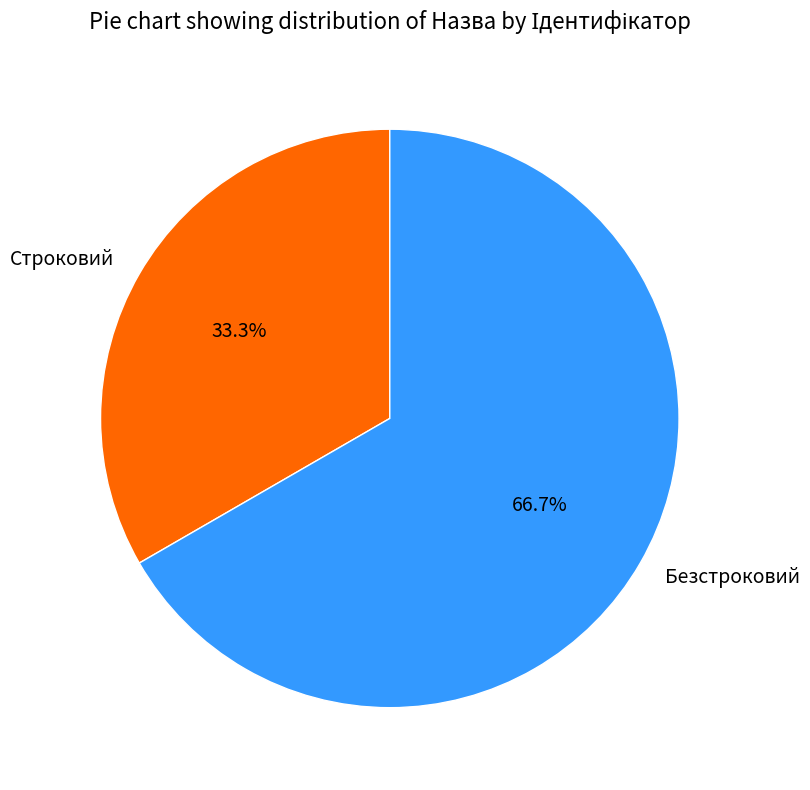

To the nearest percent, what is the combined percentage of Строковий and Безстроковий?

100%